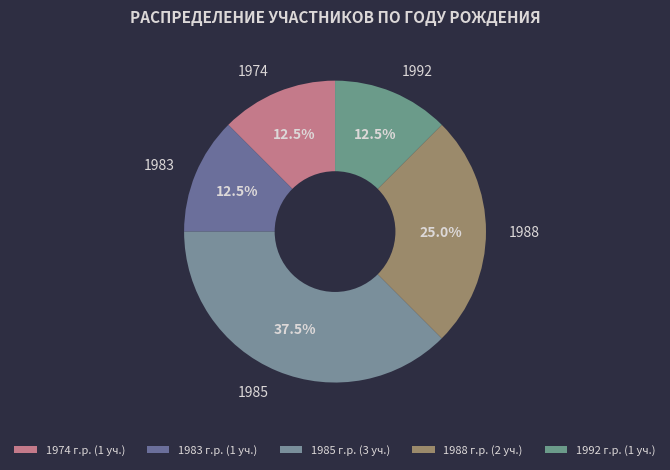

What is the ratio of the value at 1985 to the value at 1974?

3.0